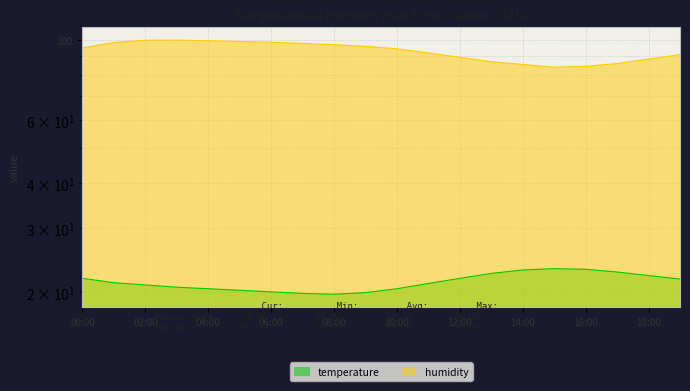

Reading left to right, what are all the values shown in this chart?

temperature: 00:00=21.8	01:00=21.2	02:00=20.9	03:00=20.6	04:00=20.4	05:00=20.2	06:00=20.0	07:00=19.8	08:00=19.7	09:00=19.9	10:00=20.4	11:00=21.1	12:00=21.8	13:00=22.5	14:00=23.0	15:00=23.2	16:00=23.1	17:00=22.7	18:00=22.2	19:00=21.7
humidity: 00:00=95.0	01:00=98.4	02:00=99.8	03:00=99.9	04:00=99.5	05:00=99.0	06:00=98.5	07:00=97.8	08:00=97.0	09:00=96.0	10:00=94.5	11:00=92.0	12:00=89.5	13:00=87.0	14:00=85.5	15:00=84.0	16:00=84.5	17:00=86.0	18:00=88.5	19:00=91.0